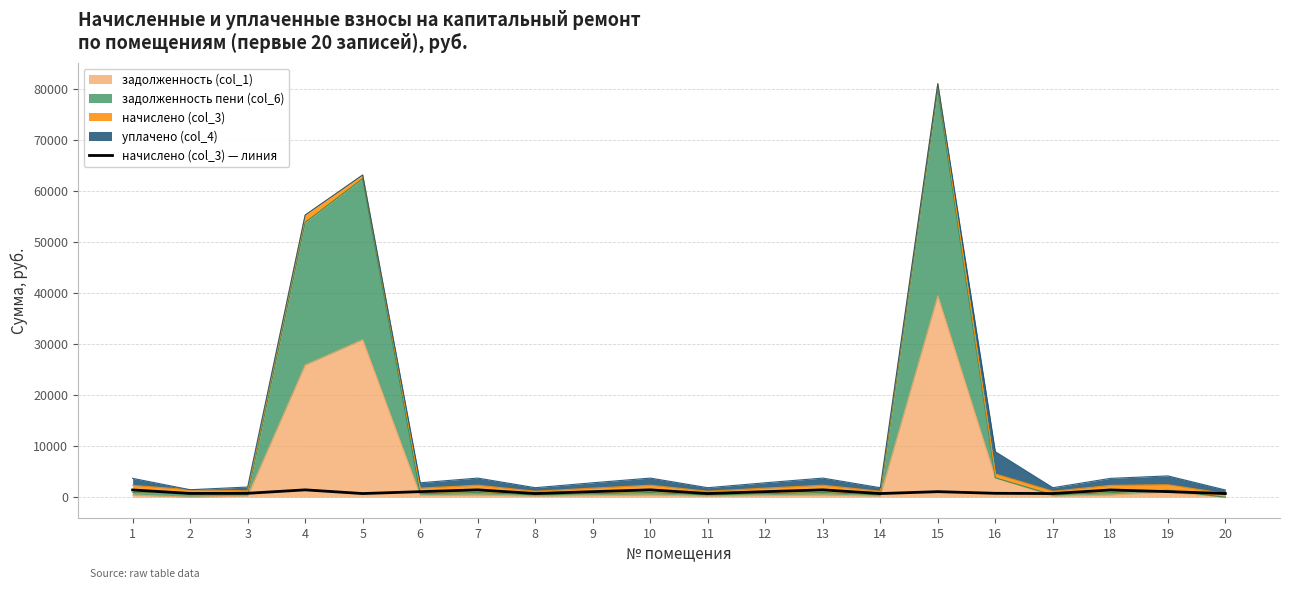

How many categories are shown in the chart?

20